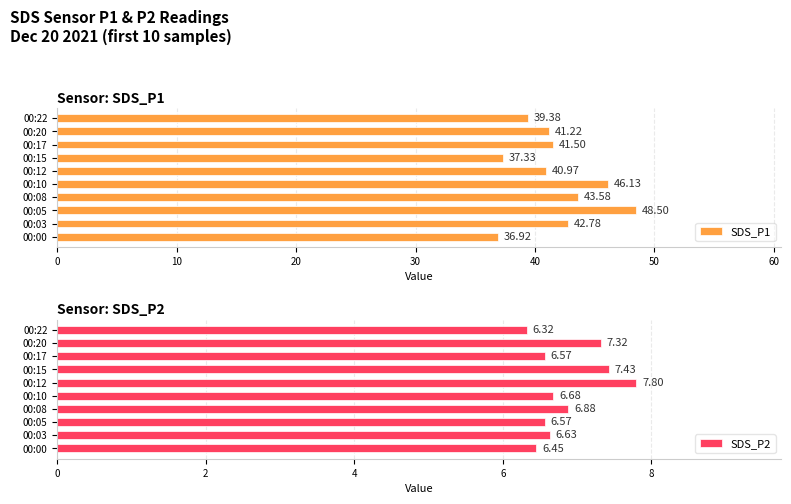

What is the sum of the SDS_P2 values at 00:10 and 00:22?

13.0